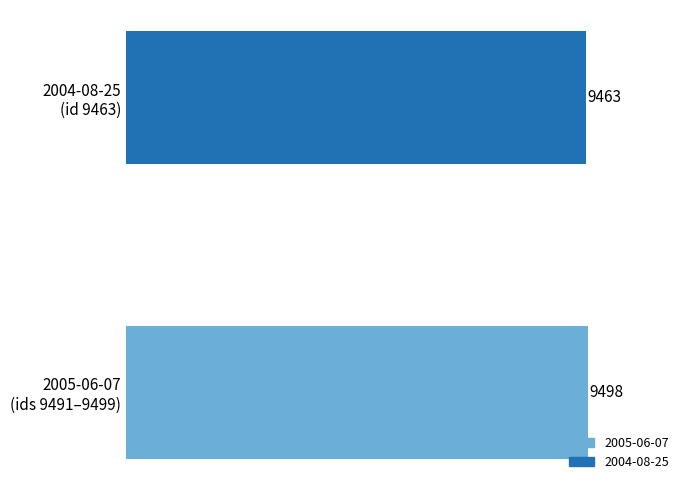

What is the difference between the maximum and minimum values?

35